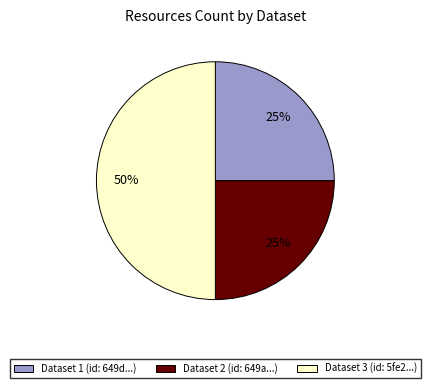

To the nearest percent, what is the difference between the largest and smallest slice percentages?

25%